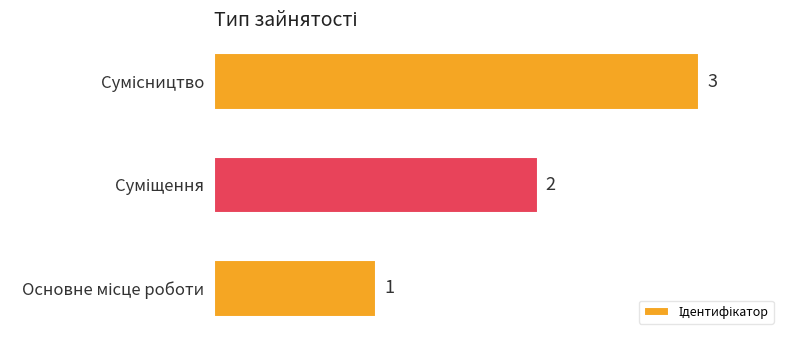

Are the bars grouped side by side (vs. stacked)?

No